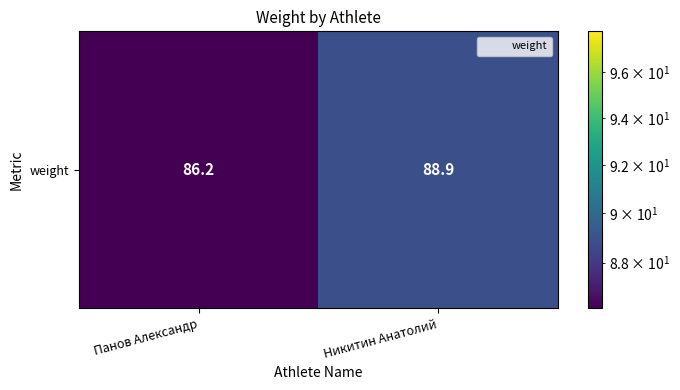

What is the sum of all values?

175.1